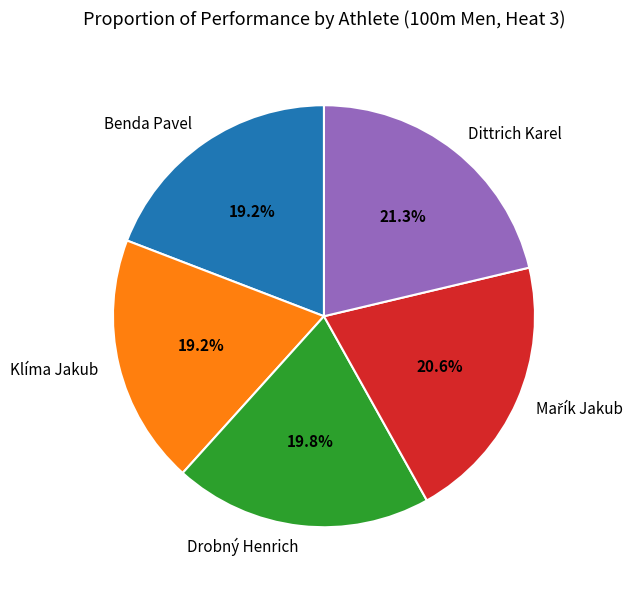

To the nearest percent, what is the combined percentage of Klíma Jakub and Benda Pavel?

38%